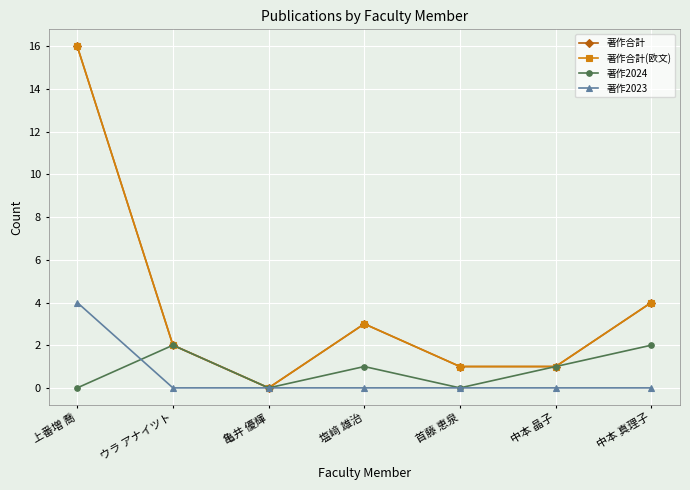

Reading left to right, extract all data points from this chart.

著作合計: 16	2	0	3	1	1	4
著作合計(欧文): 16	2	0	3	1	1	4
著作2024: 0	2	0	1	0	1	2
著作2023: 4	0	0	0	0	0	0